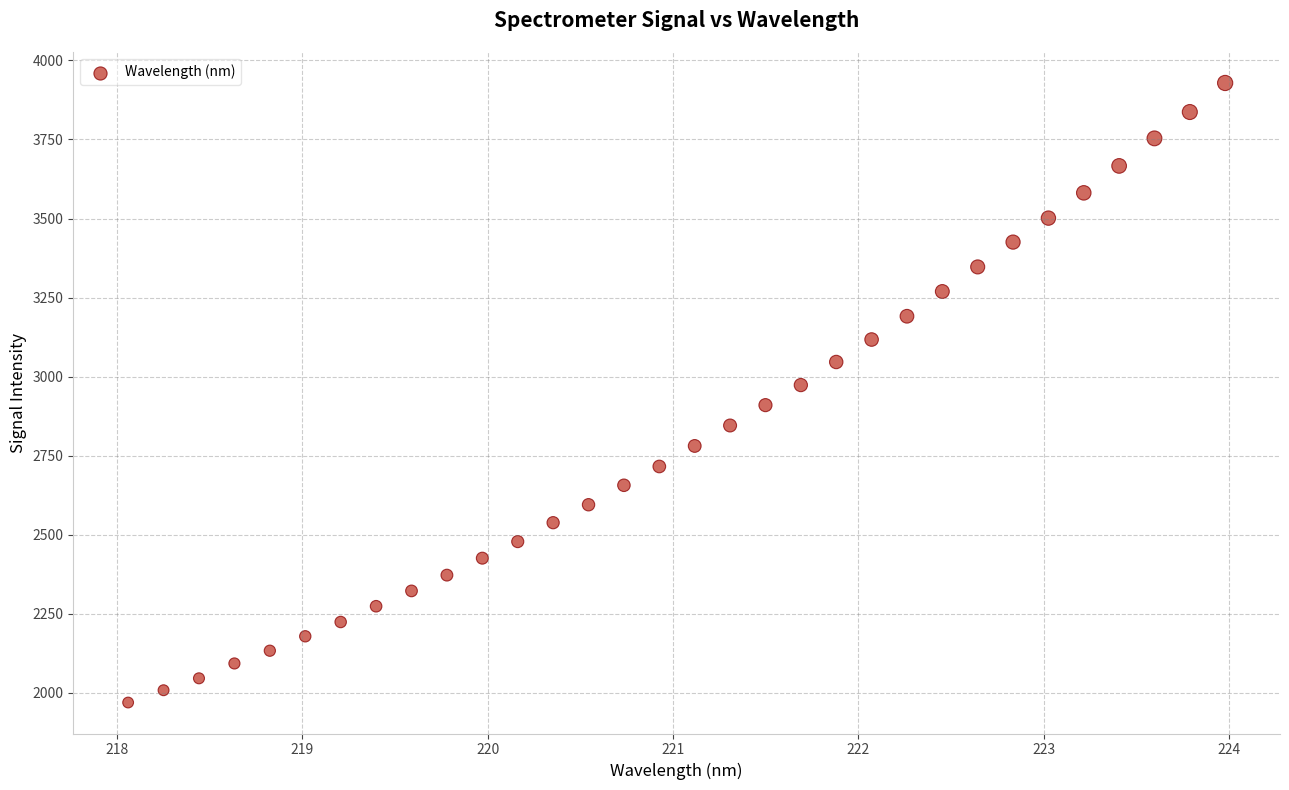

What is the range of Y values (max minus min)?

1959.3